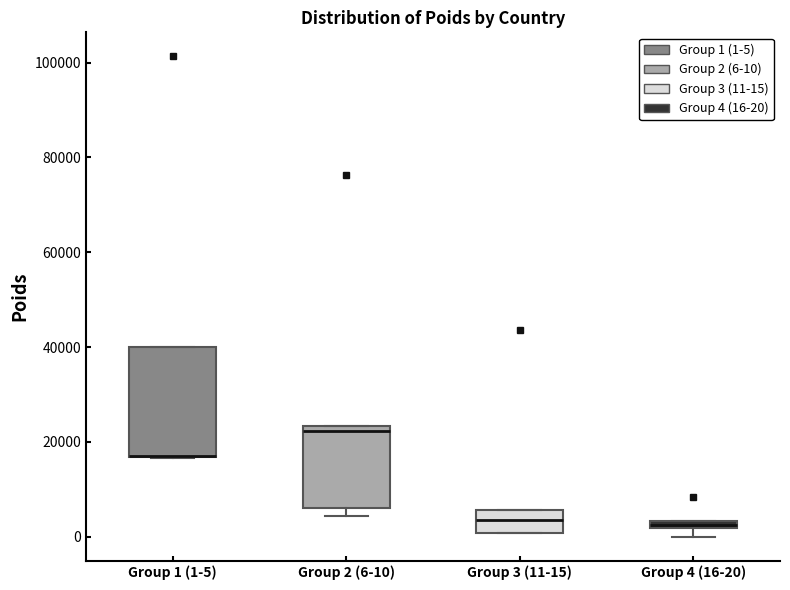

Where does the median line of the box for Group 3 (11-15) sit on the y-axis? The values are not printed on the chart, so give them approximately, as read against the axis.

4000